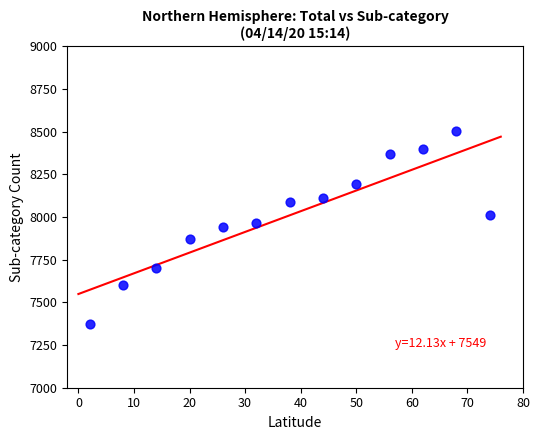

What is the range of Y values (max minus min)?

1126